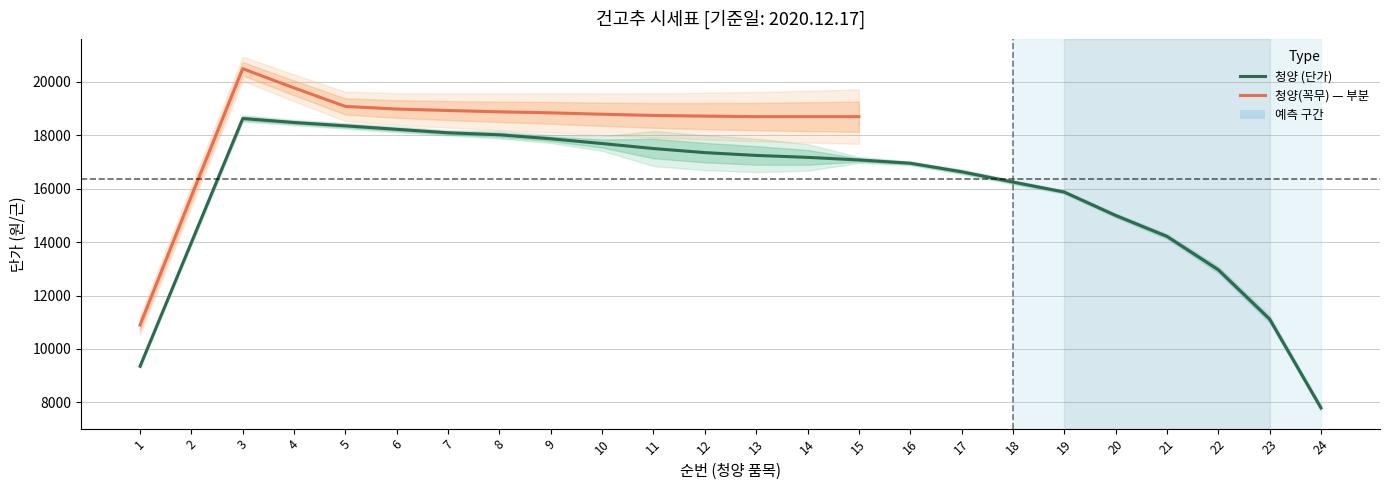

How many data points in 청양 are above 17290?

11